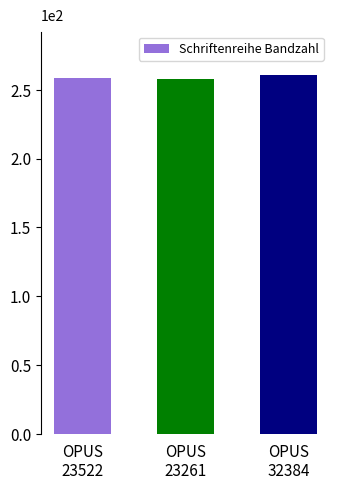

The chart shows a value of 163 at OPUS
23522. True or false?

False